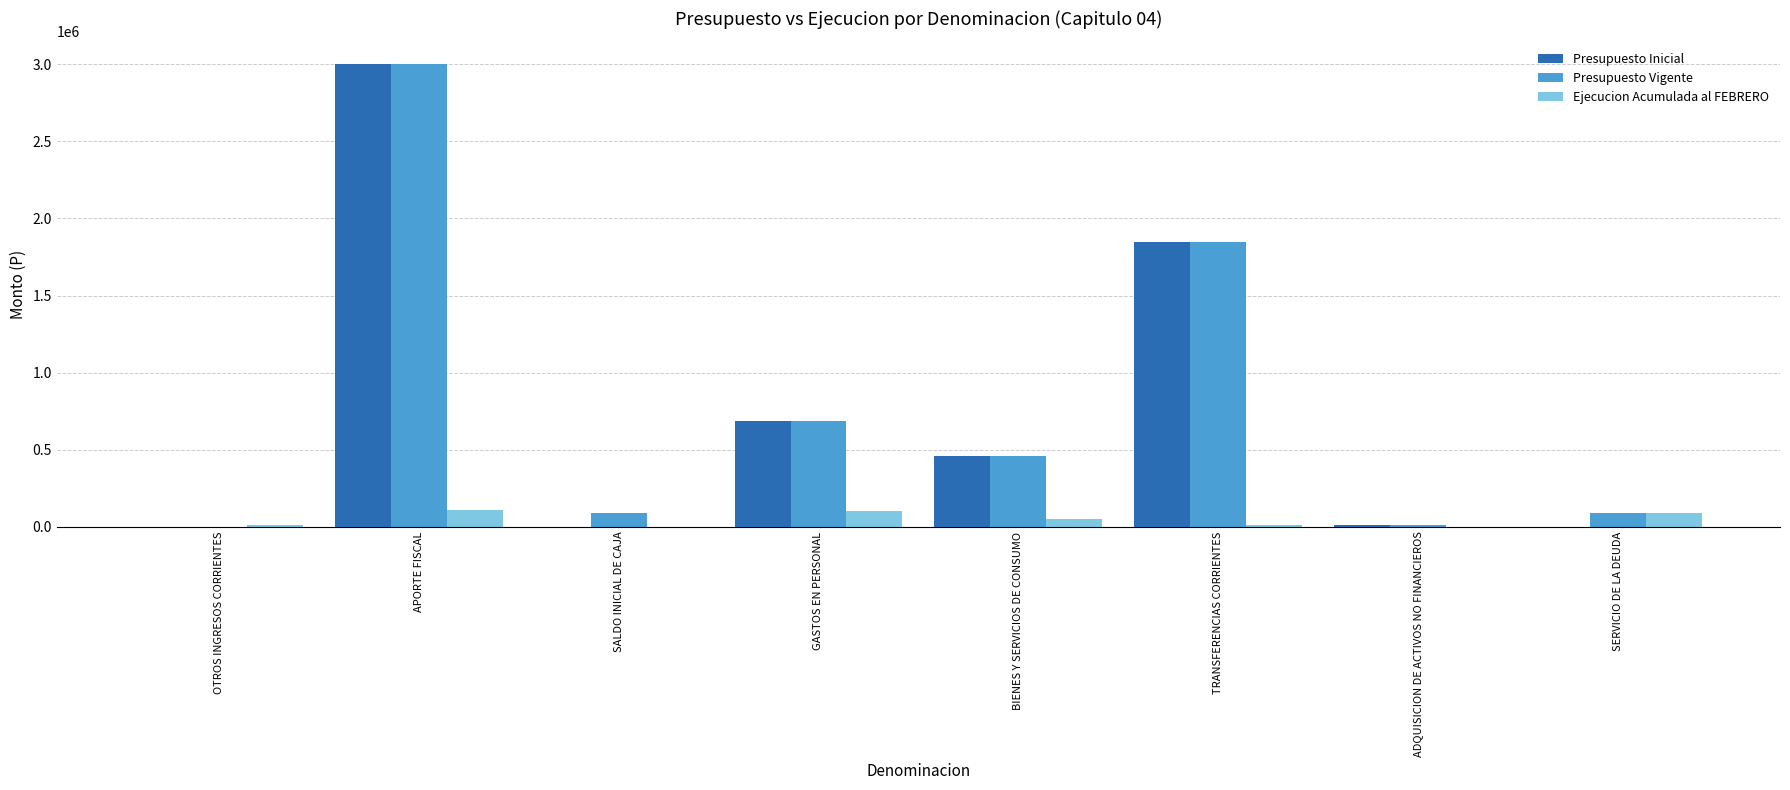

Is the value of Presupuesto Vigente at TRANSFERENCIAS CORRIENTES greater than the value of Presupuesto Inicial at SERVICIO DE LA DEUDA?

Yes